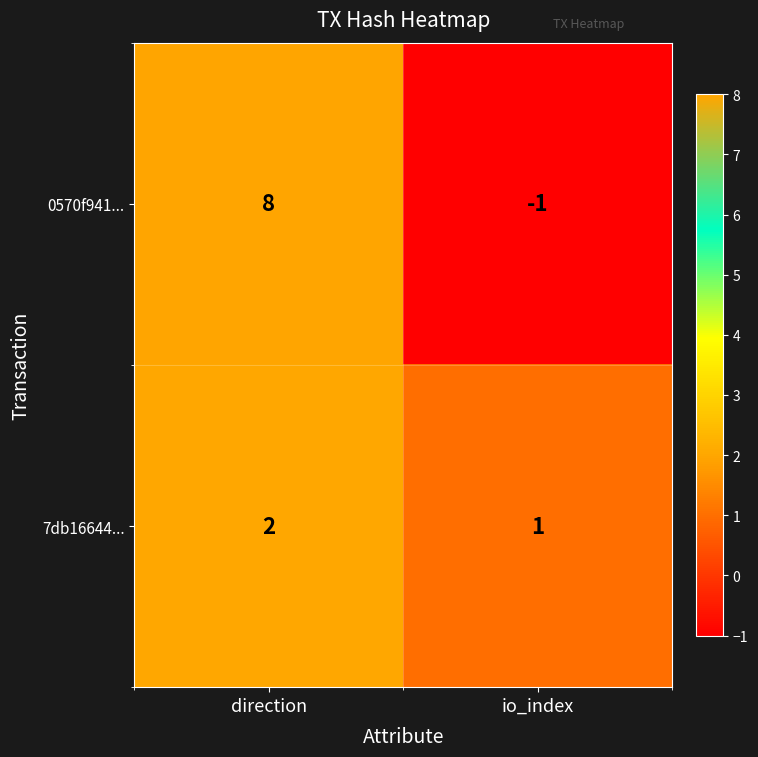

Rank the series by their average value, from highest to lowest.

0570f941..., 7db16644...